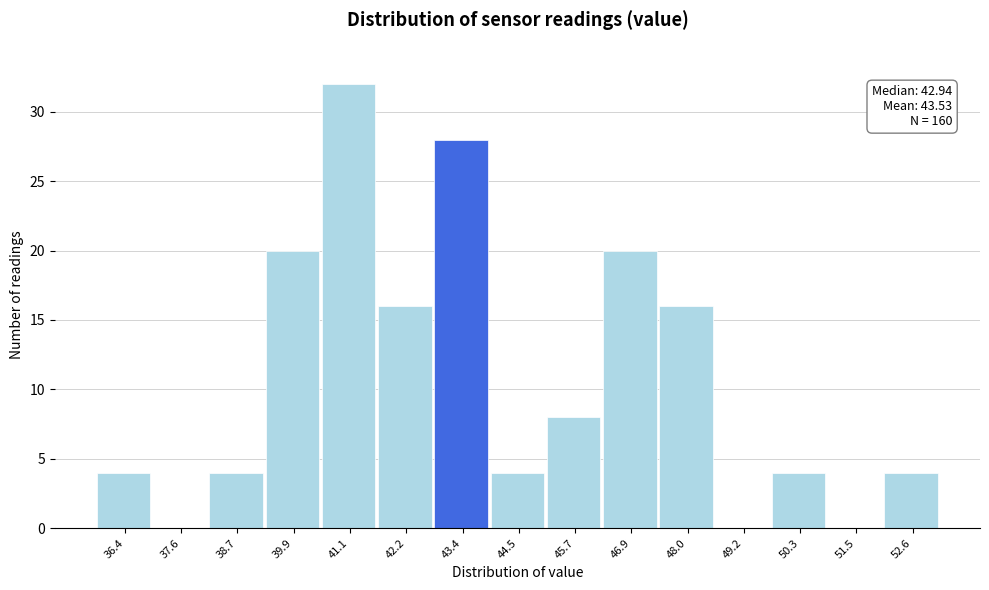

Which range on the x-axis has the tallest bar?

40.4 to 41.6